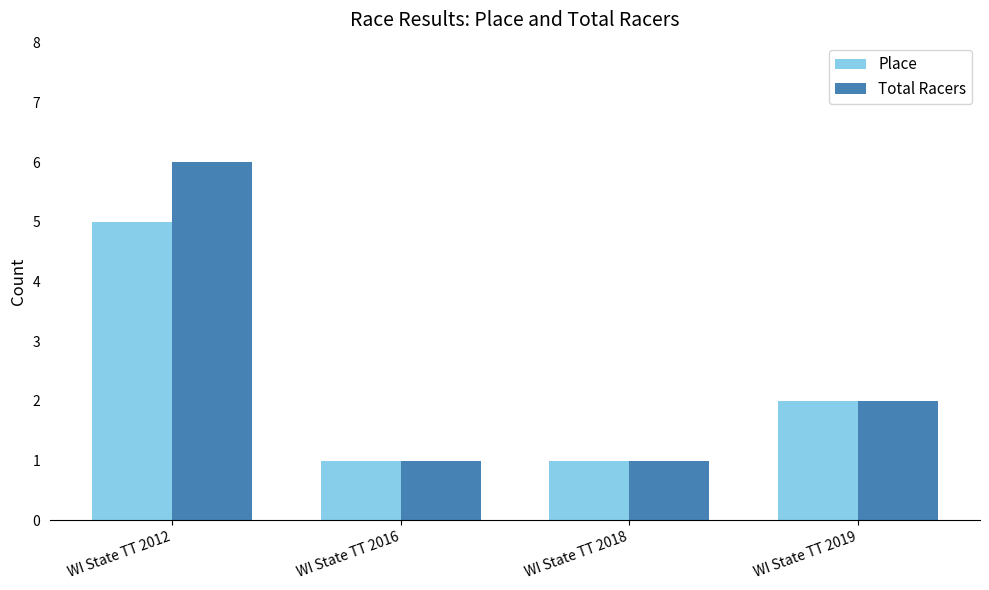

The value of Place at WI State TT 2016 is 1. True or false?

True